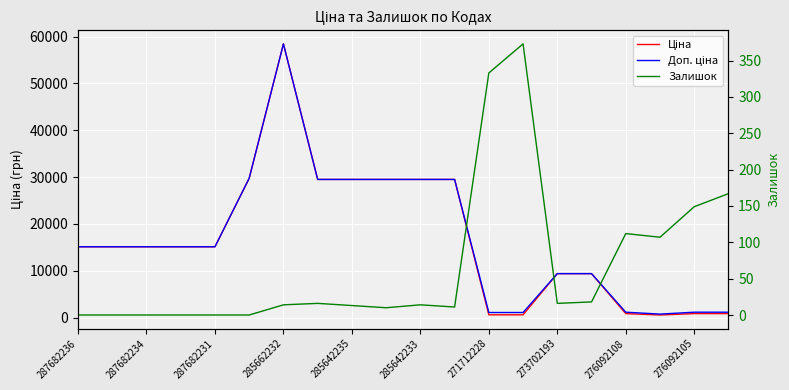

How many distinct data groups are displayed?

3